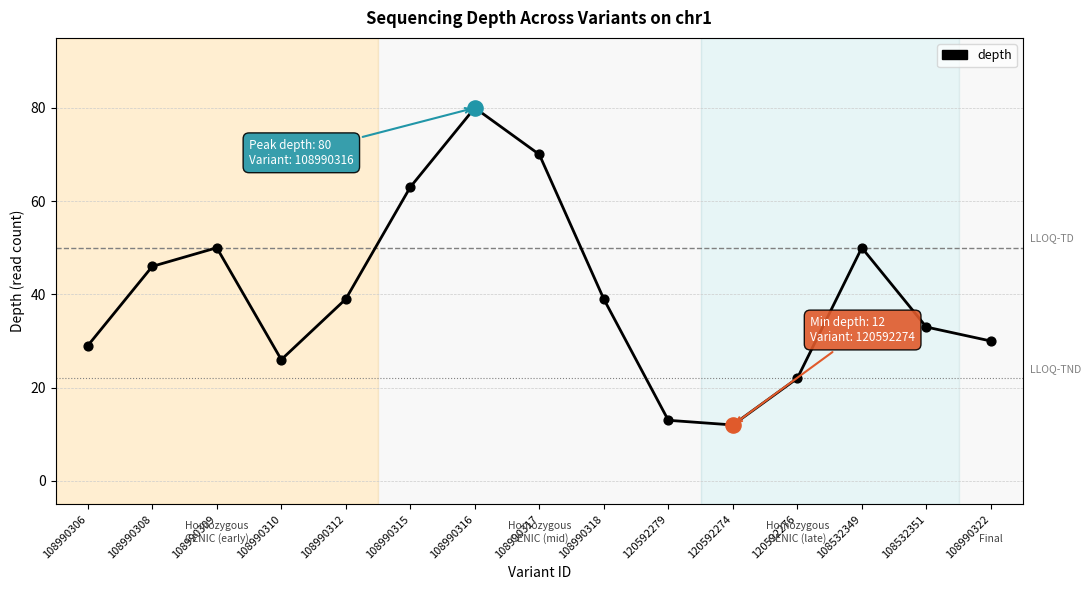

Between 108990316 and 108990322, which is larger?

108990316